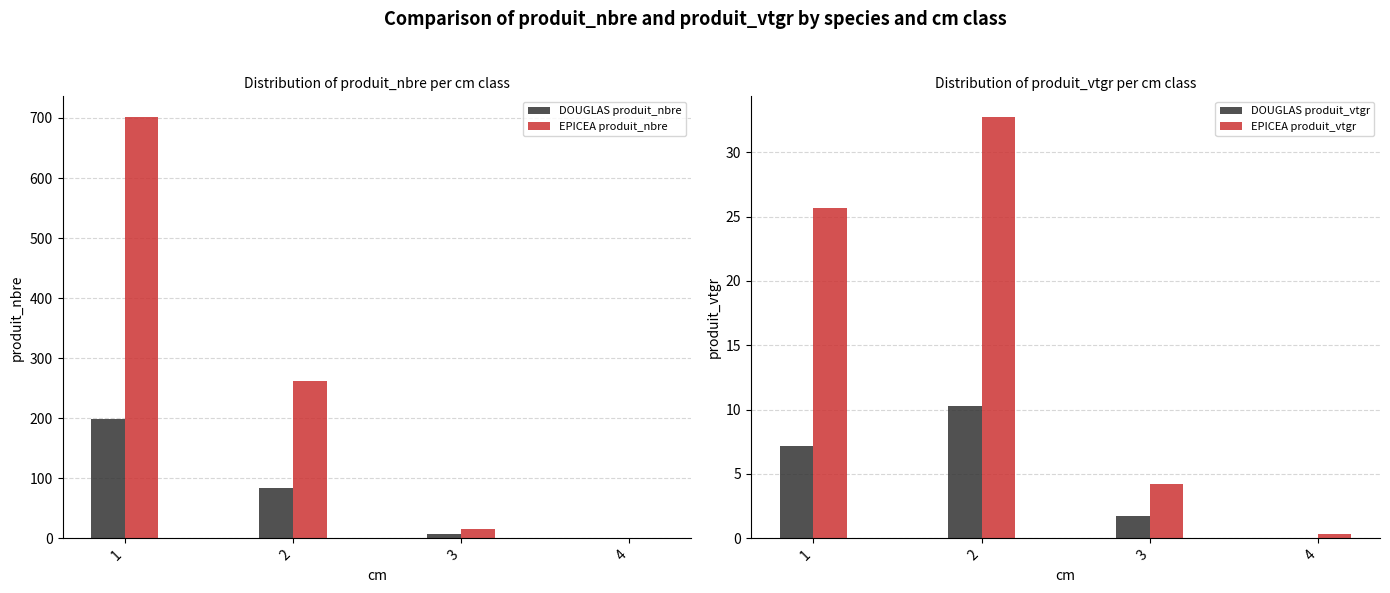

Reading right to left, list all the values displayed in this chart.

DOUGLAS produit_nbre: 0.0	7.0	84.0	199.0
EPICEA produit_nbre: 1.0	16.0	262.0	701.0
DOUGLAS produit_vtgr: 0.0	1.7	10.3	7.2
EPICEA produit_vtgr: 0.4	4.2	32.7	25.7